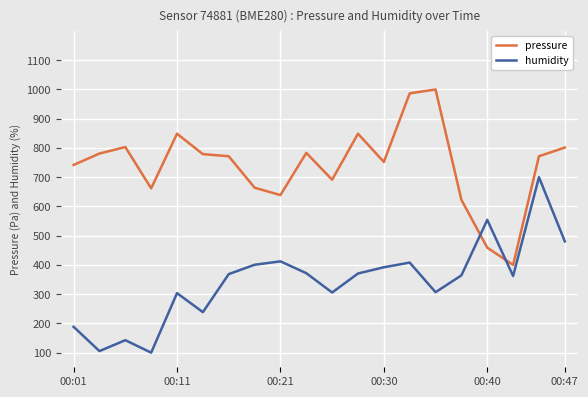

What is the difference between the maximum and minimum values in the humidity series?

600.0